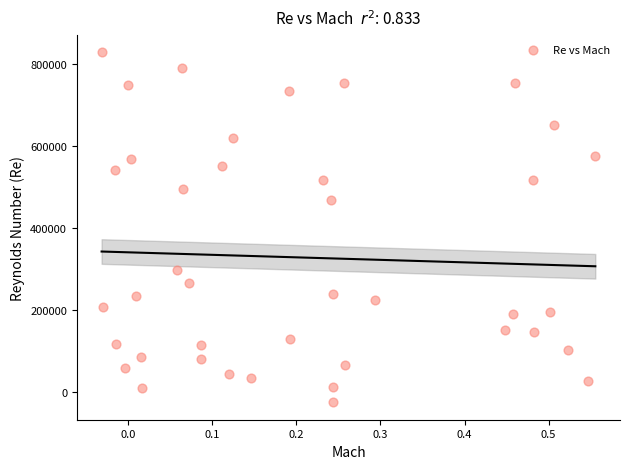

What Y value in the scatter plot is closest to 402153?

467744.0